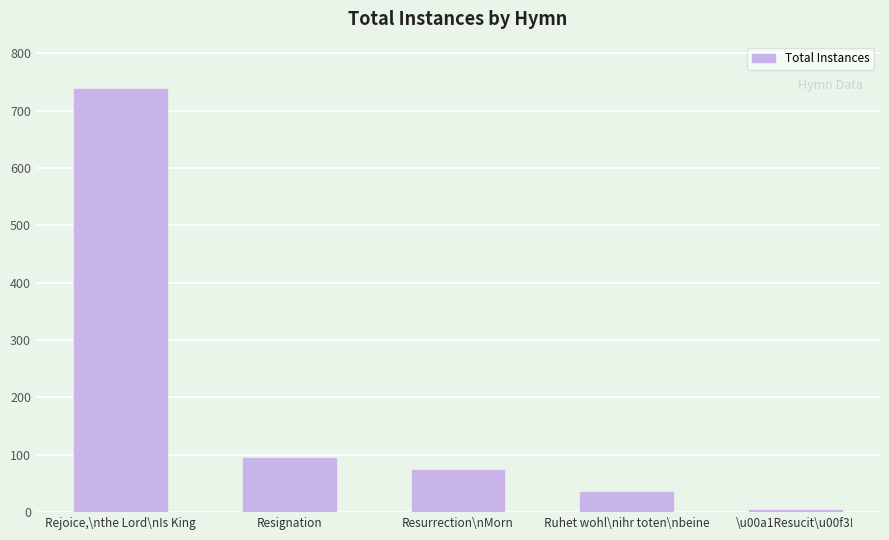

Is it true that the value at Resignation is 154?

False